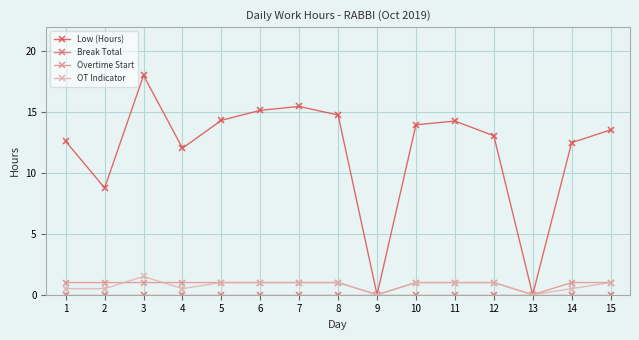

What is the difference between the second highest and minimum values in the Overtime Start series?

1.0